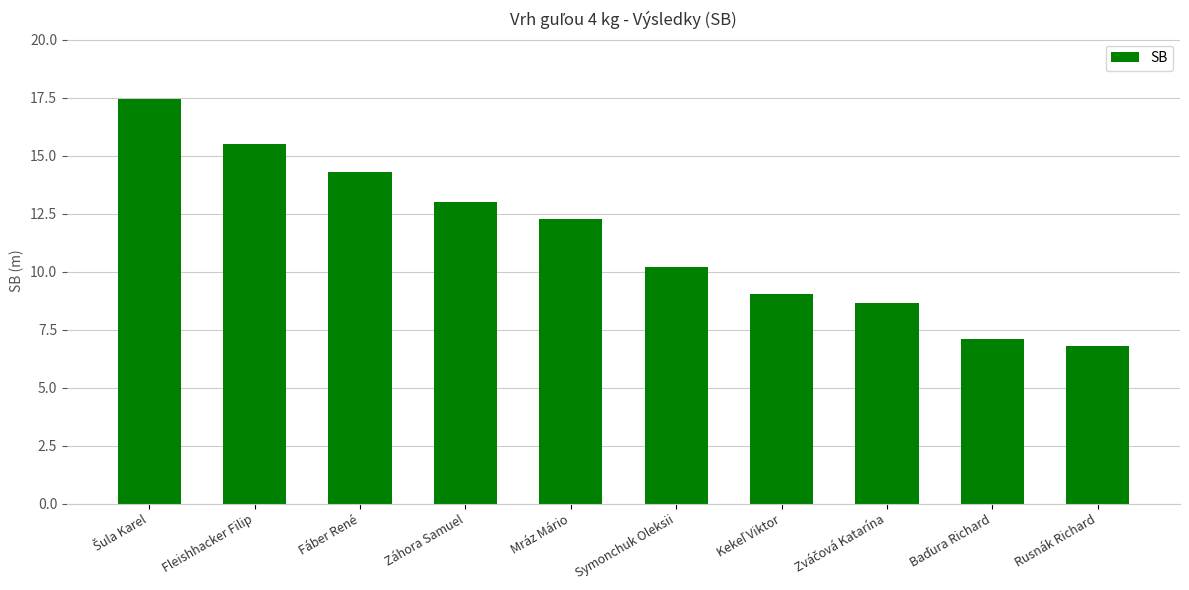

Between Fleishhacker Filip and Rusnák Richard, which is larger?

Fleishhacker Filip